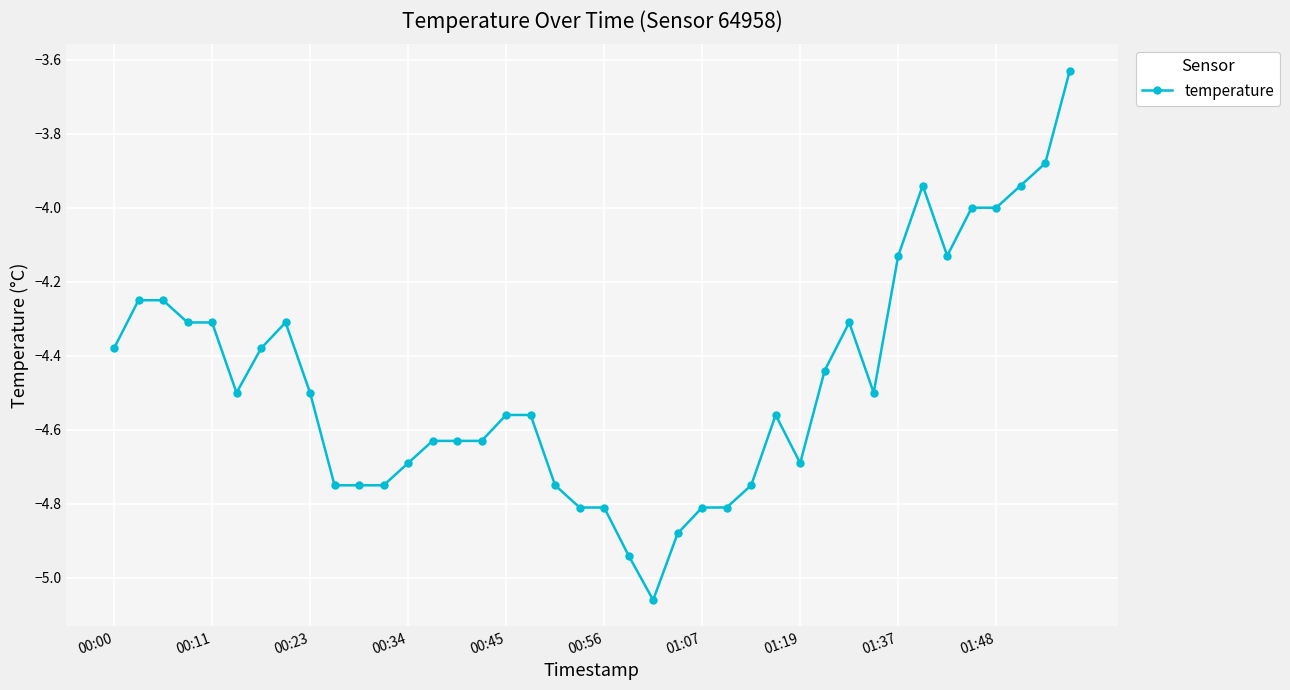

Count the number of data series in this chart.

1